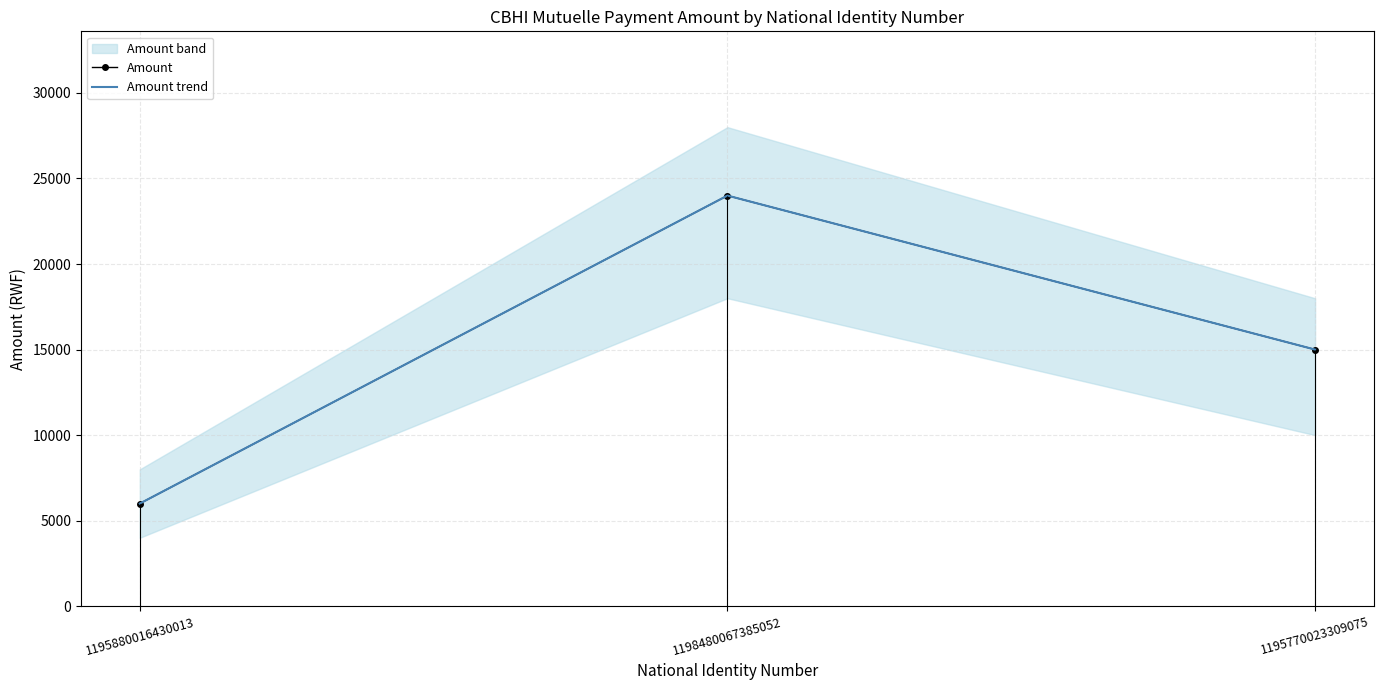

What is the difference between the second highest and minimum values in the Amount trend series?

9000